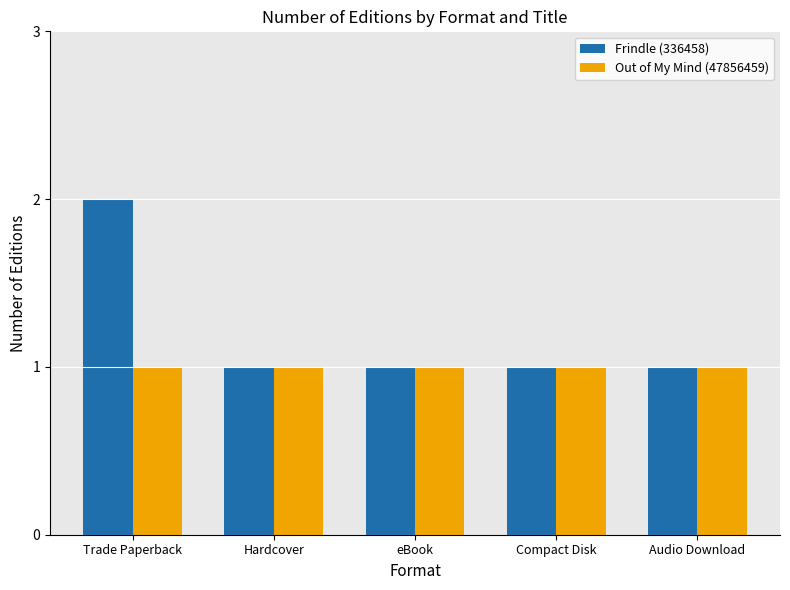

Reading left to right, transcribe all the data shown in this chart.

Frindle (336458): 2	1	1	1	1
Out of My Mind (47856459): 1	1	1	1	1